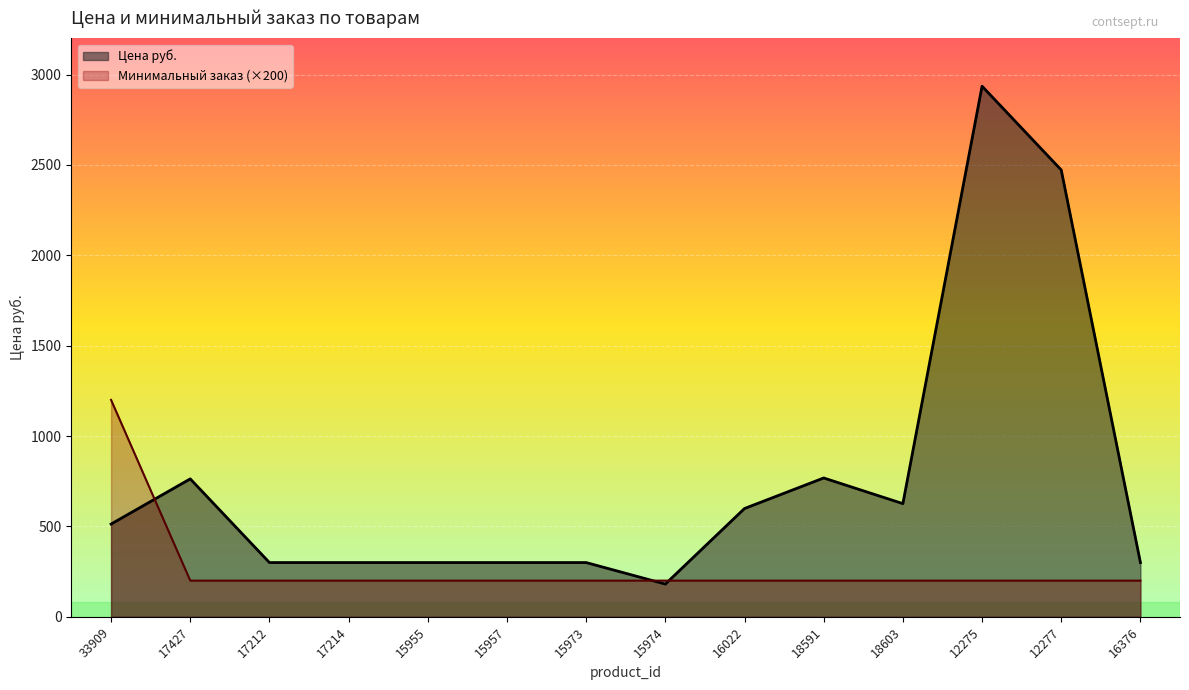

How many values in the Цена руб. series exceed 513?

6